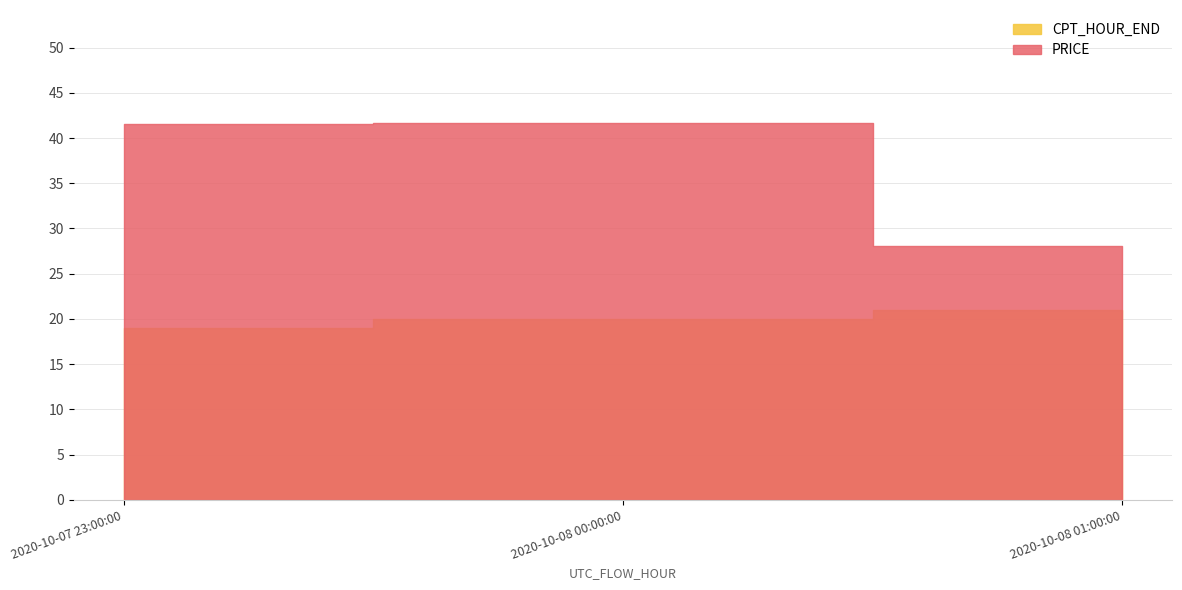

At which label does CPT_HOUR_END first exceed 20?

2020-10-08 01:00:00